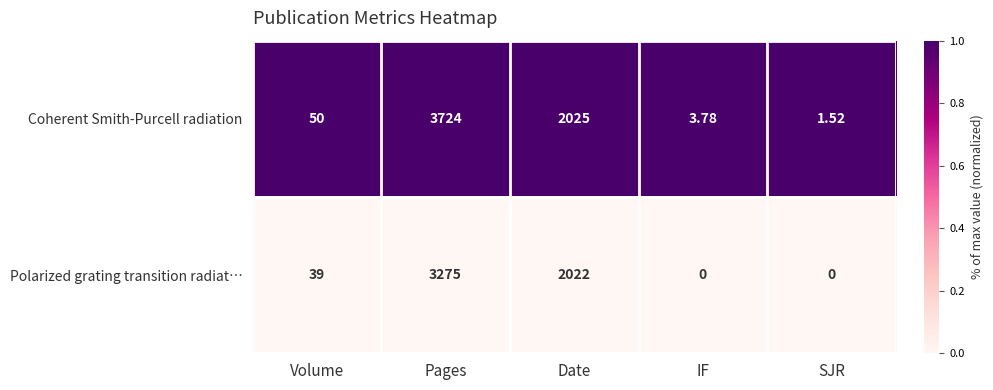

Which series changed the most between Volume and SJR?

Coherent Smith-Purcell radiation